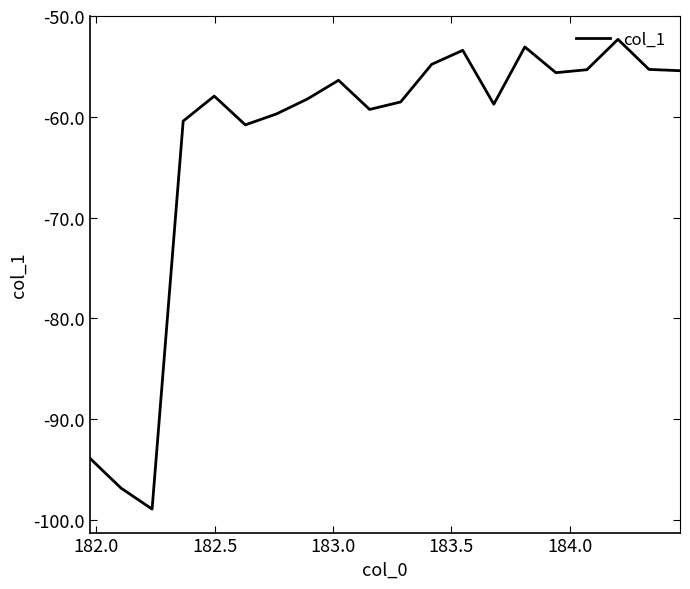

What is the difference between the maximum and minimum values?

46.6